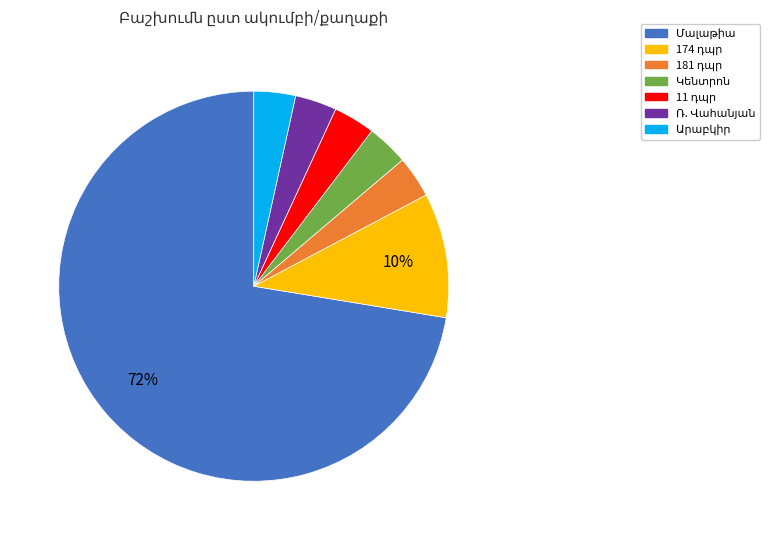

To the nearest percent, what is the average slice percentage?

14%